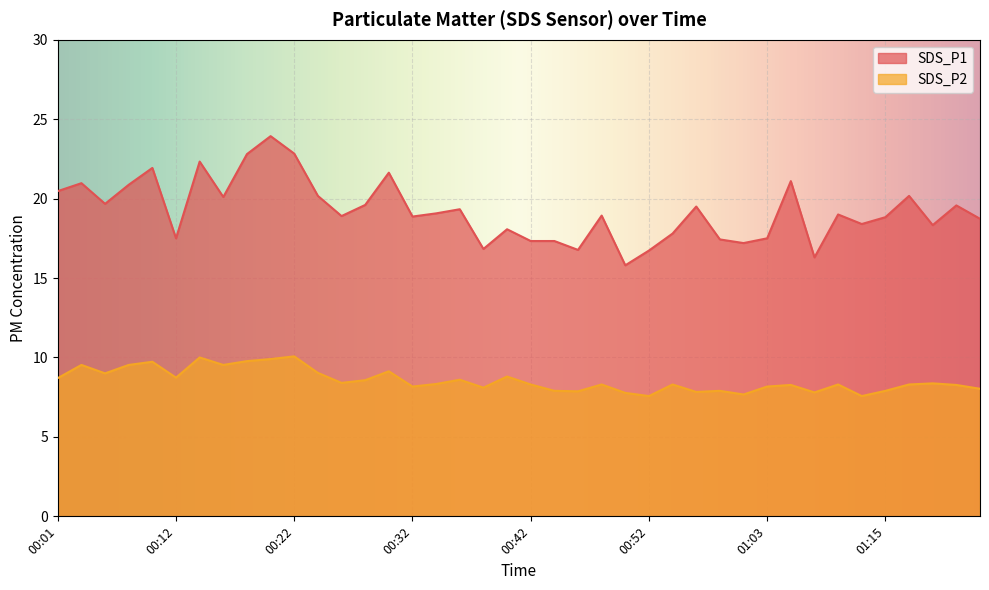

Which label corresponds to the smallest value in the chart?

00:52